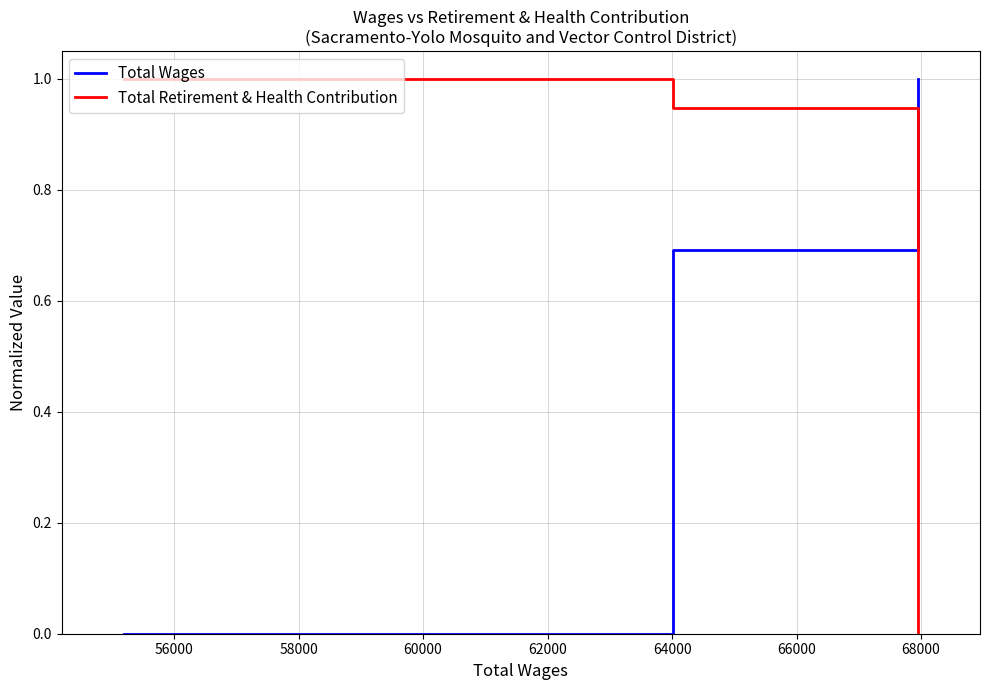

Which series has the largest total across all categories?

Total Retirement & Health Contribution